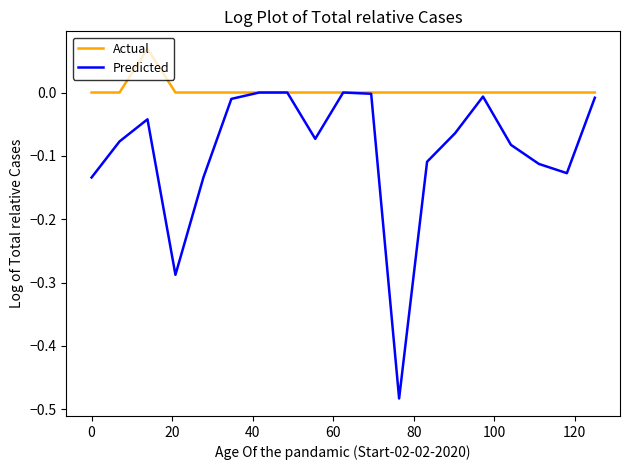

Rank the series by their maximum value, from lowest to highest.

Predicted, Actual